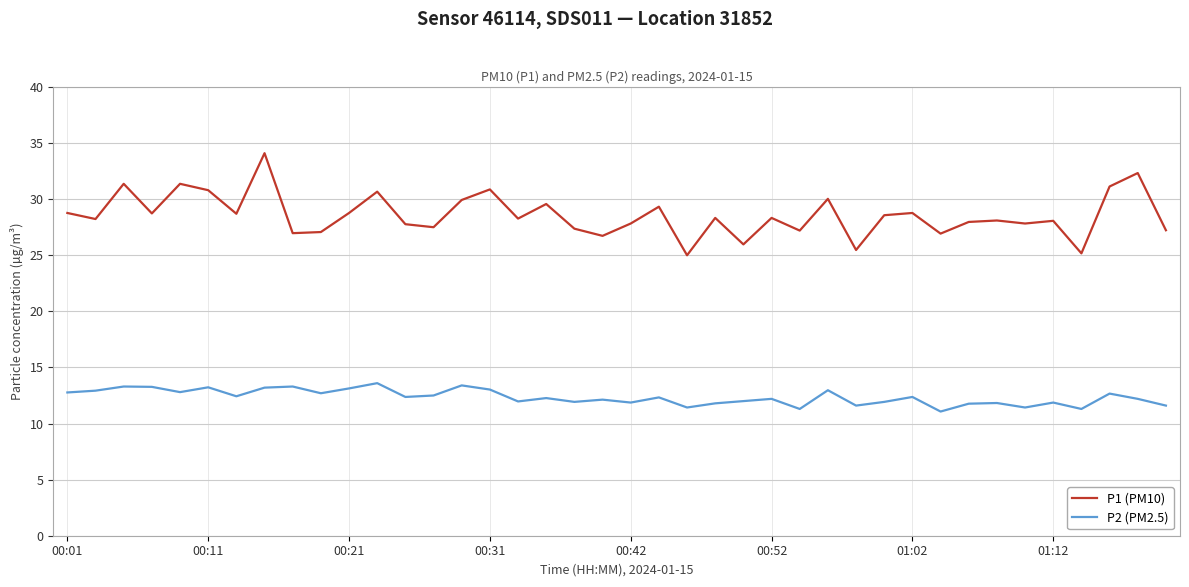

How many categories are shown in the chart?

40